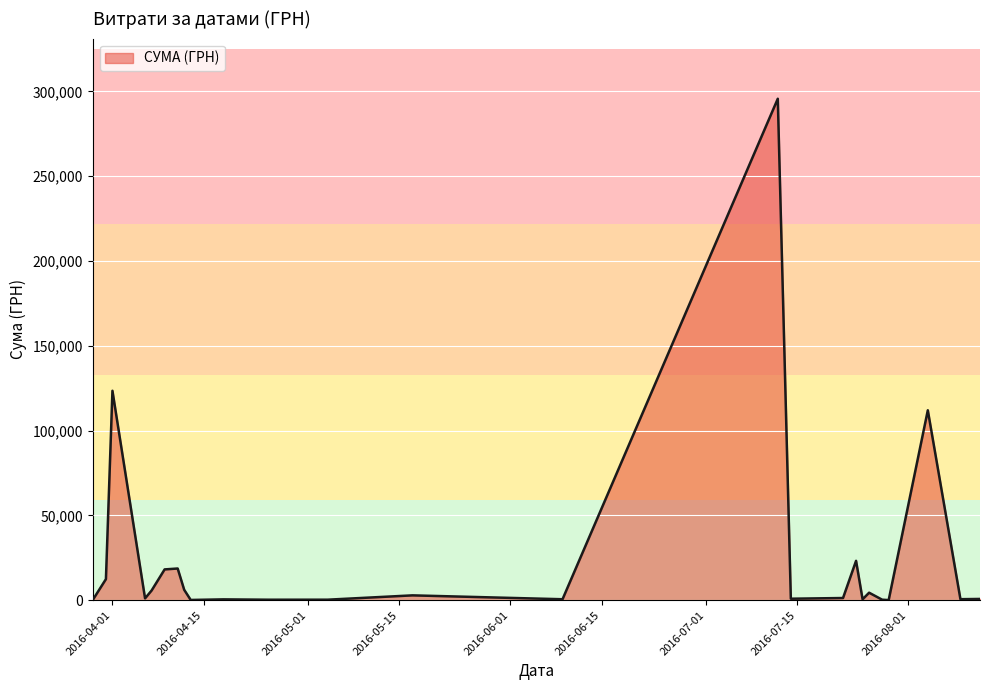

What is the difference between the maximum and minimum values?

295540.8